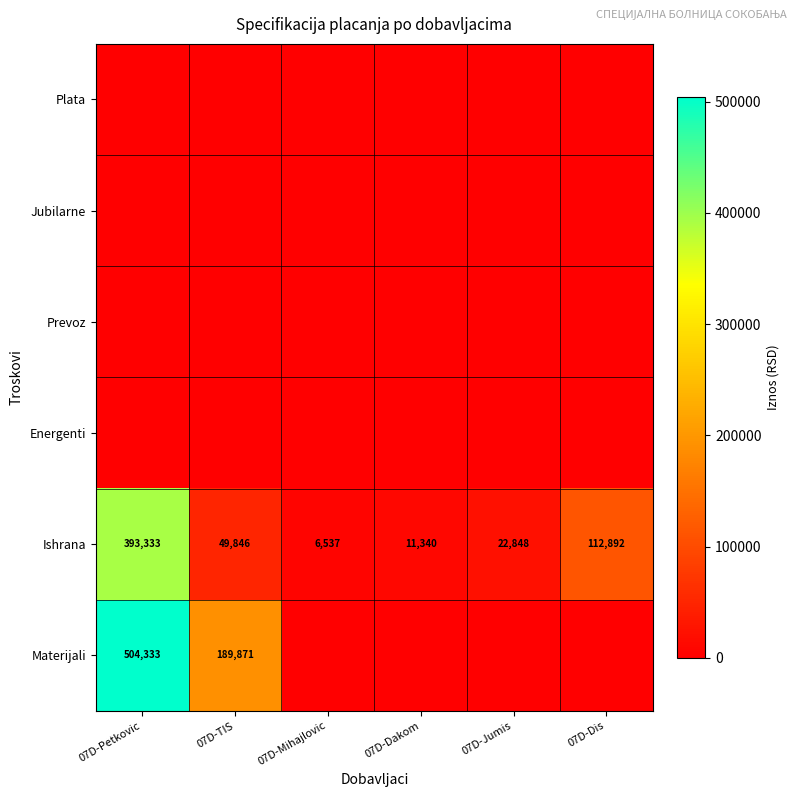

Which has a higher value, 07D-Petkovic or 07D-TIS?

07D-Petkovic